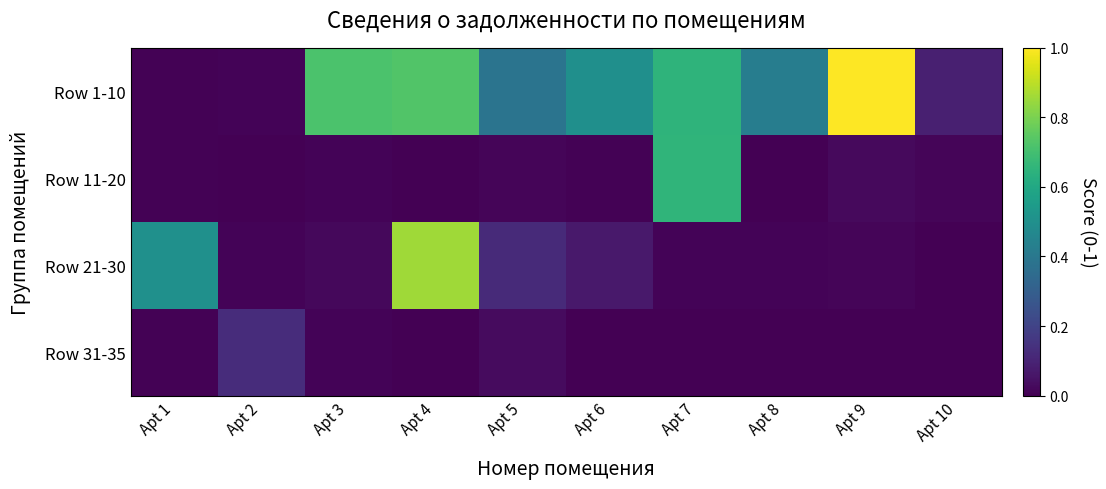

What is the difference between the highest and lowest values at Apt 10?

0.1